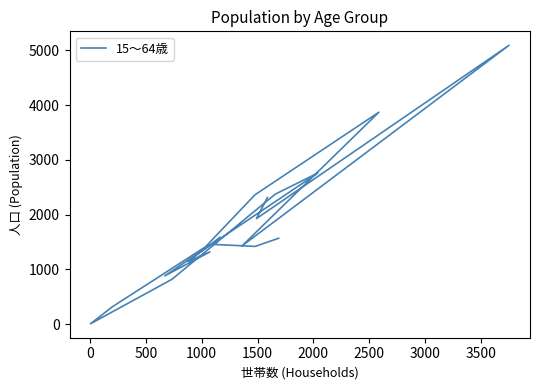

What is the sum of all values?

34077